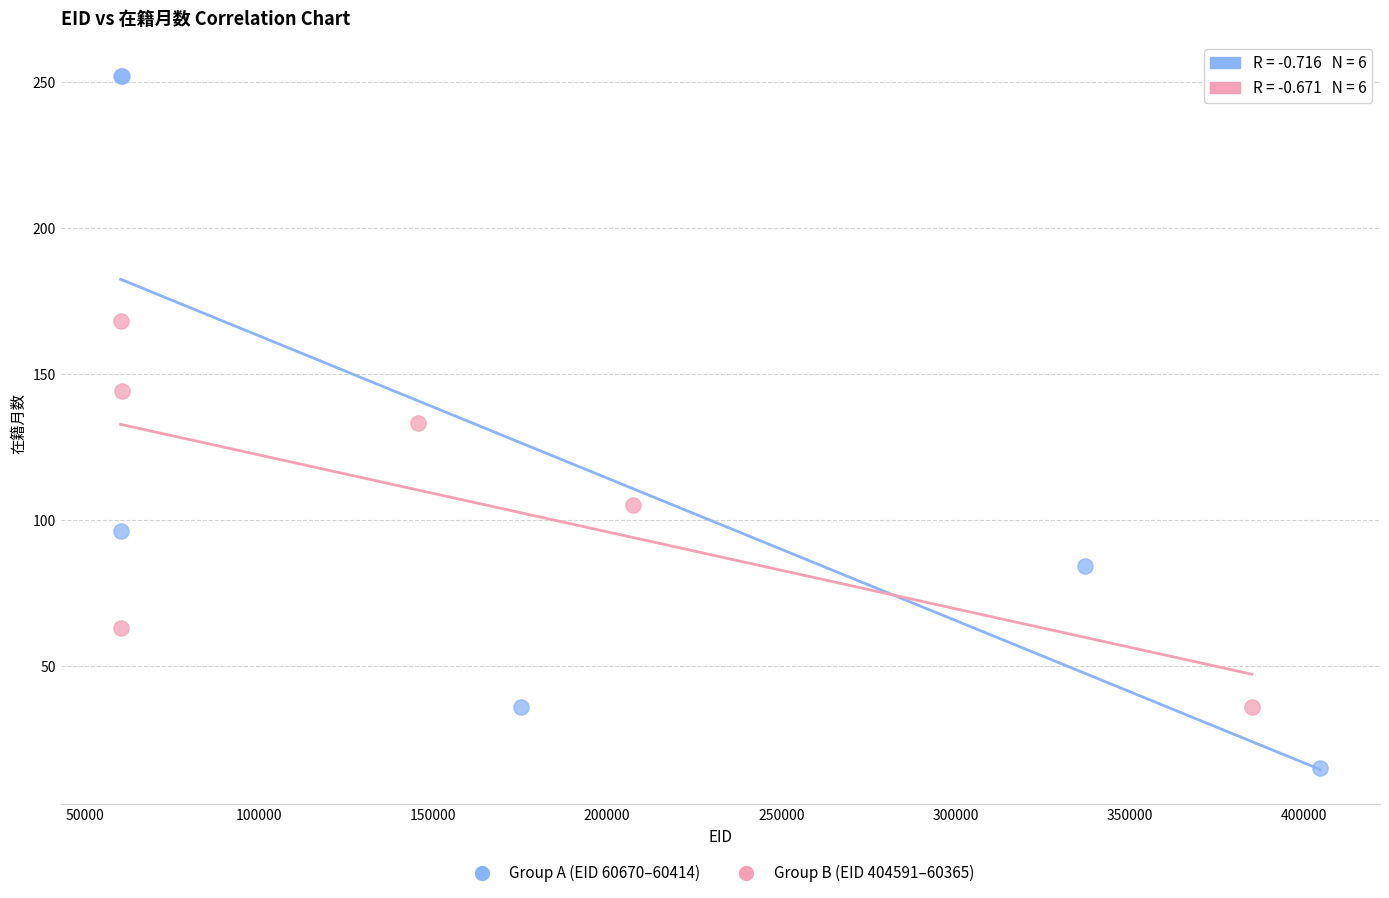

Which series reaches the minimum Y coordinate?

Group A (EID 60670–60414)